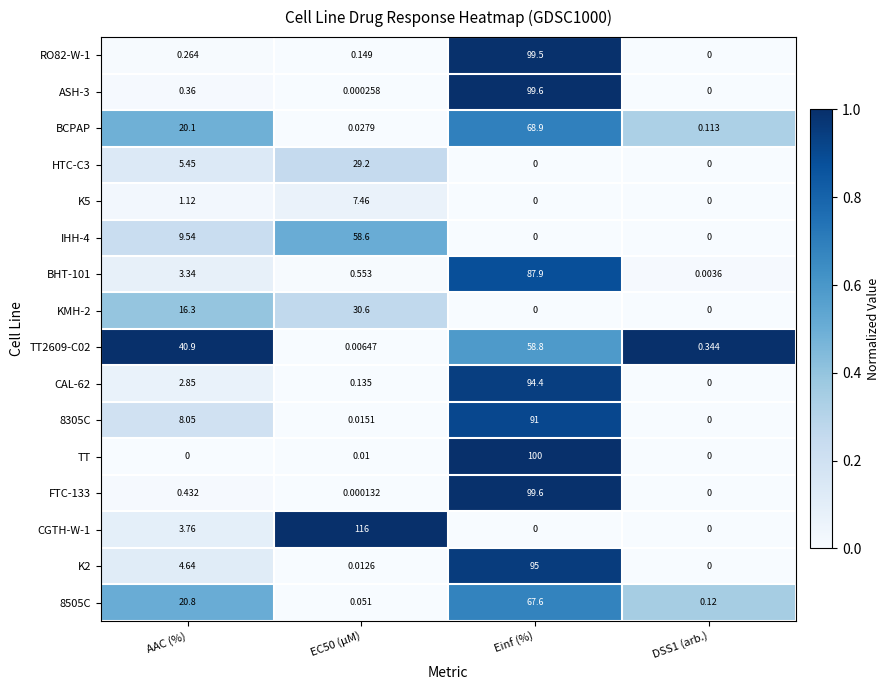

Where is BHT-101 nearest to the value 43?

AAC (%)